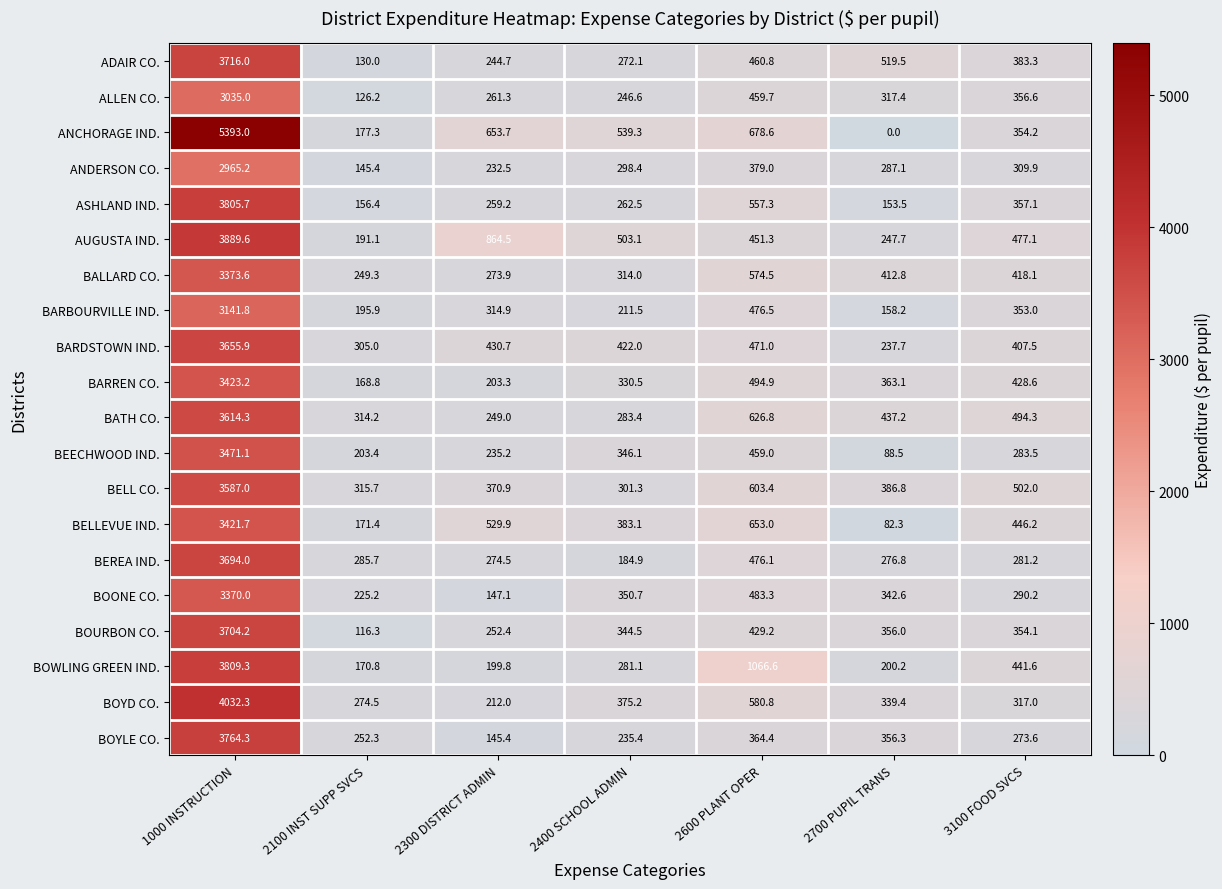

Is the value of BELL CO. at 2100 INST SUPP SVCS greater than the value of BOYD CO. at 2100 INST SUPP SVCS?

Yes